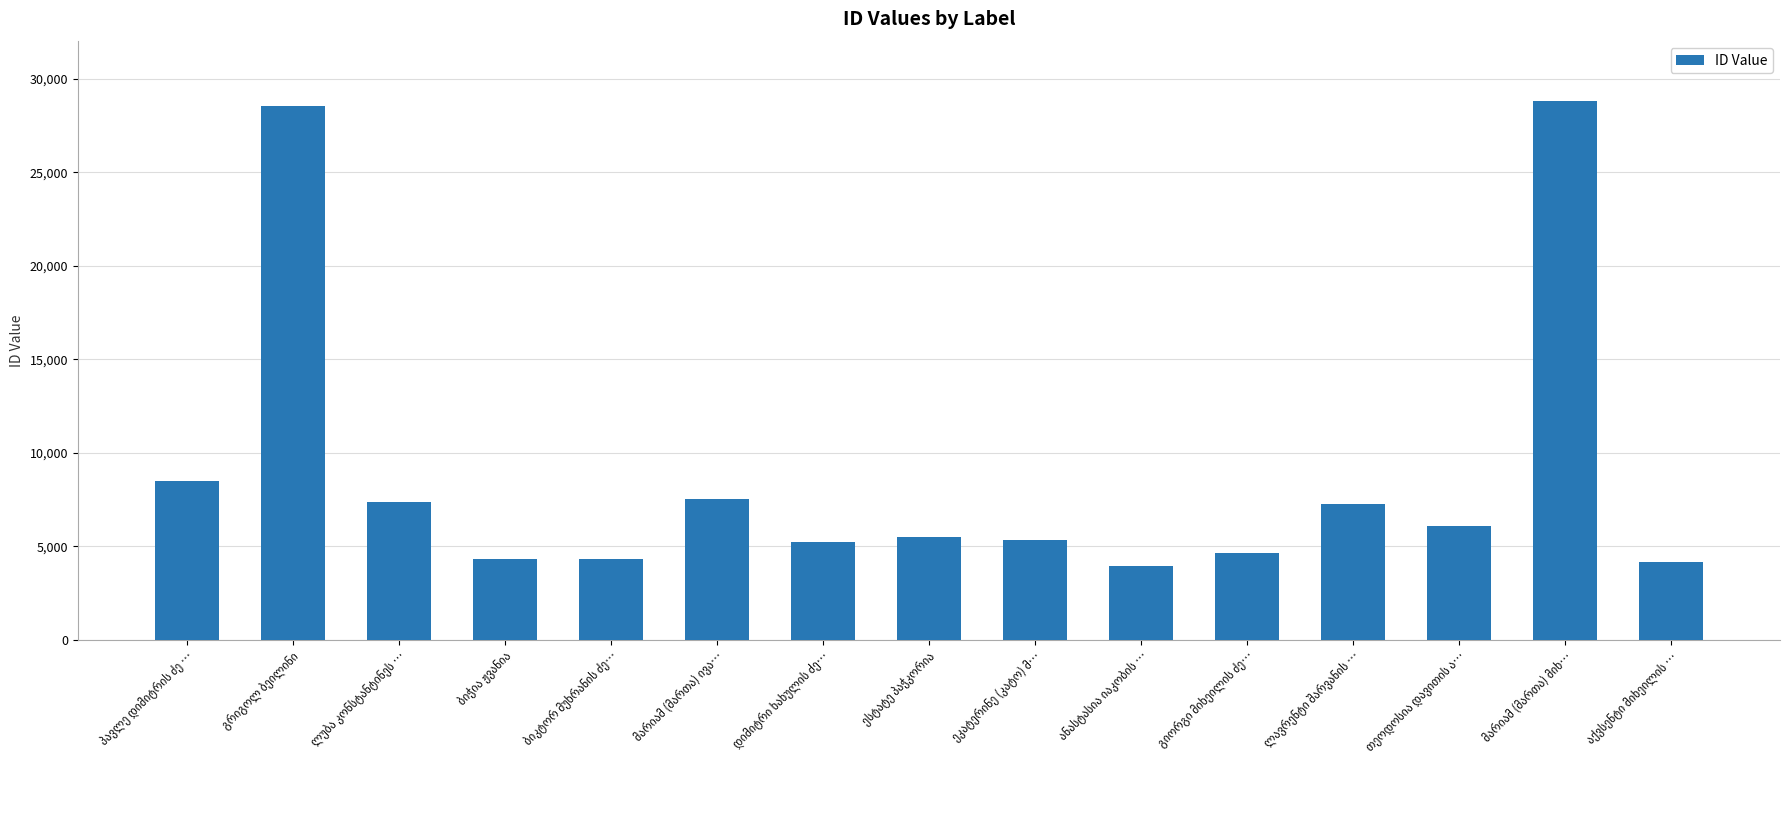

What is the difference between the maximum and minimum values?

24830